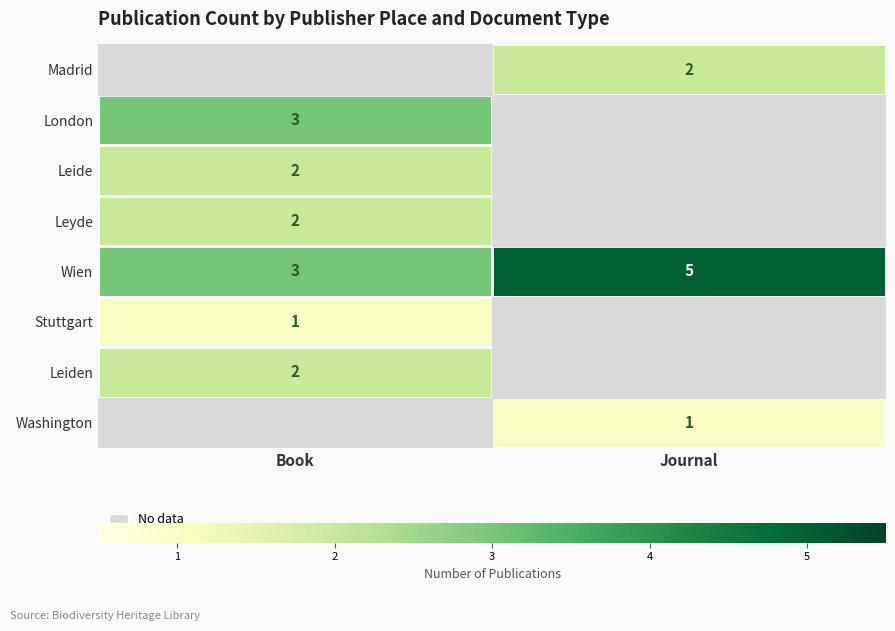

Which label corresponds to the smallest value in the chart?

Book